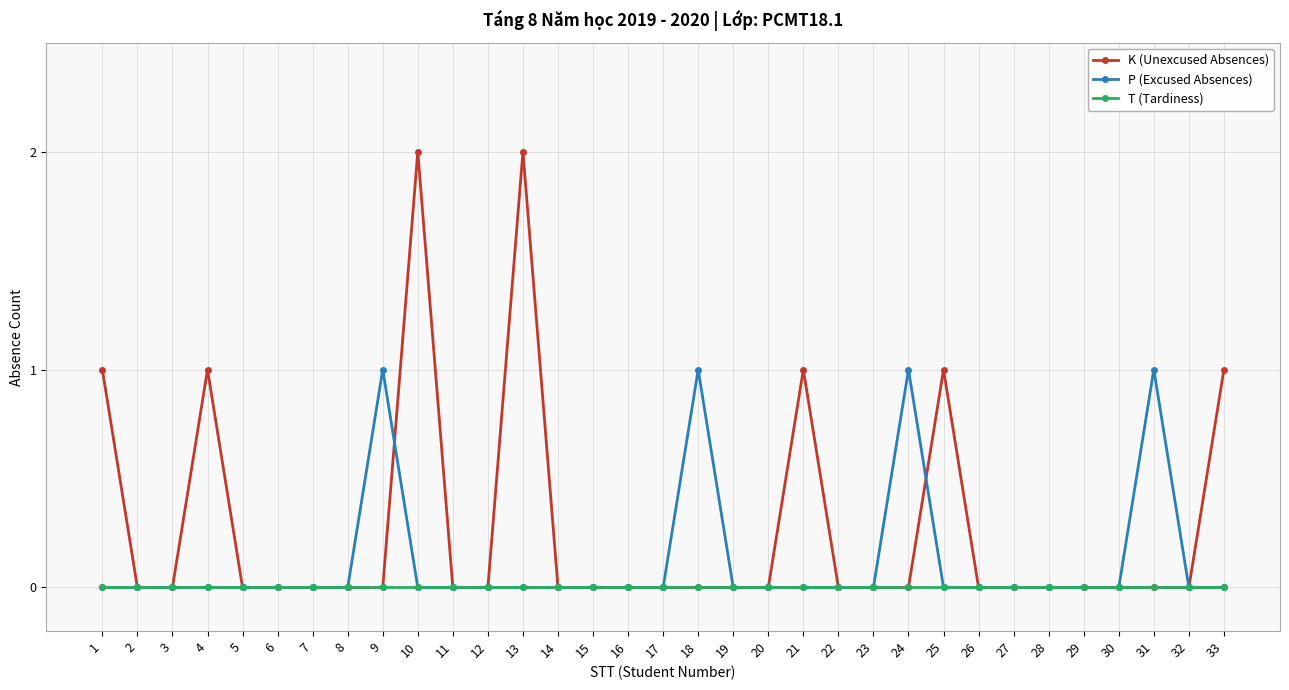

Is it true that T (Tardiness) equals 0 at 16?

True